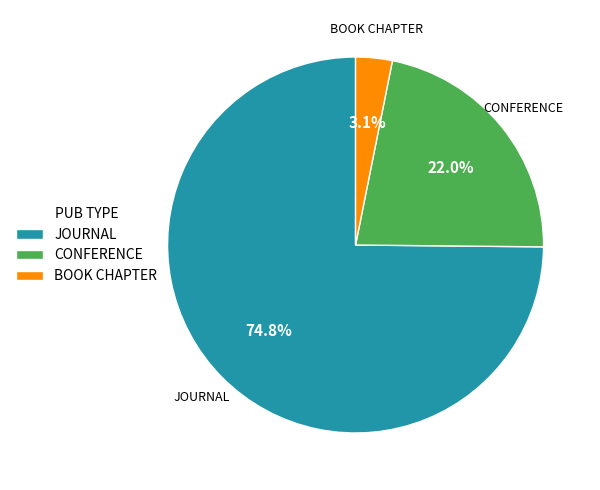

What percentage is NOT represented by BOOK CHAPTER?

96.9%